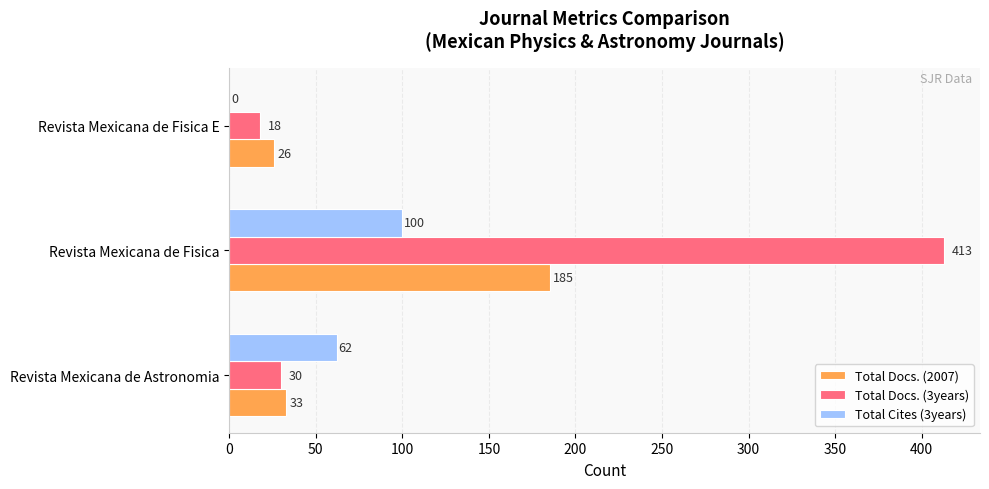

What are all the series names shown in the legend?

Total Docs. (2007), Total Docs. (3years), Total Cites (3years)